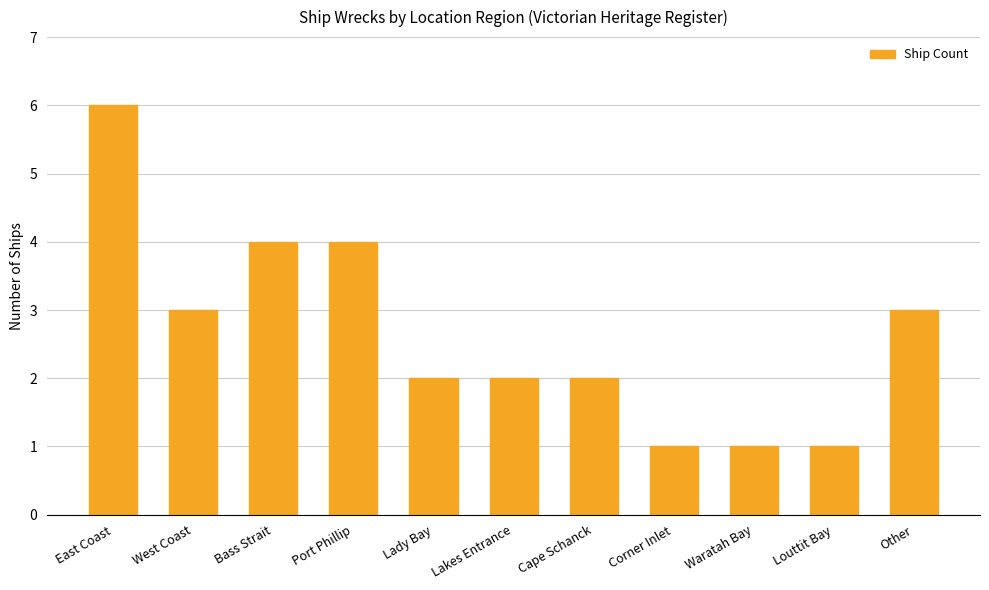

What is the average value?

3